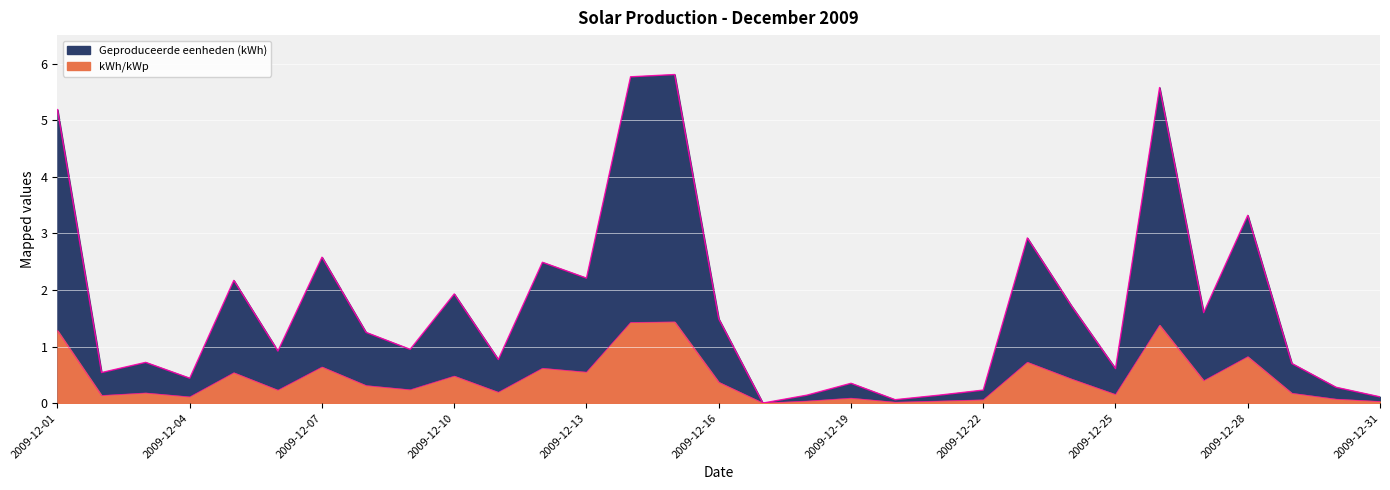

Which series has the largest total across all categories?

Geproduceerde eenheden (kWh)